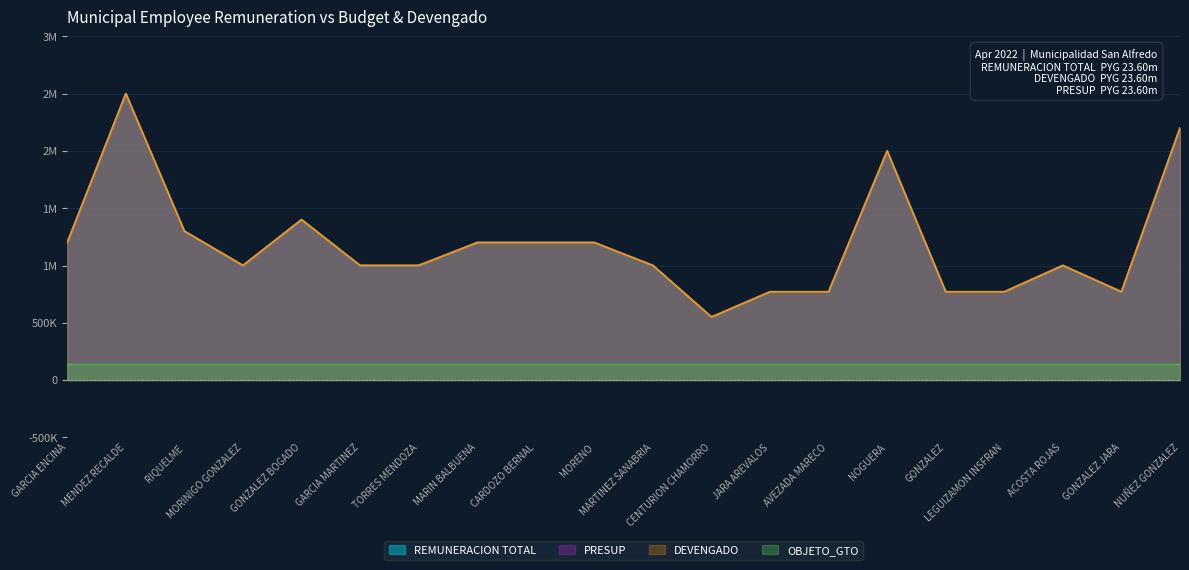

What is the sum of the DEVENGADO values at AVEZADA MARECO and MORINIGO GONZALEZ?

1770000